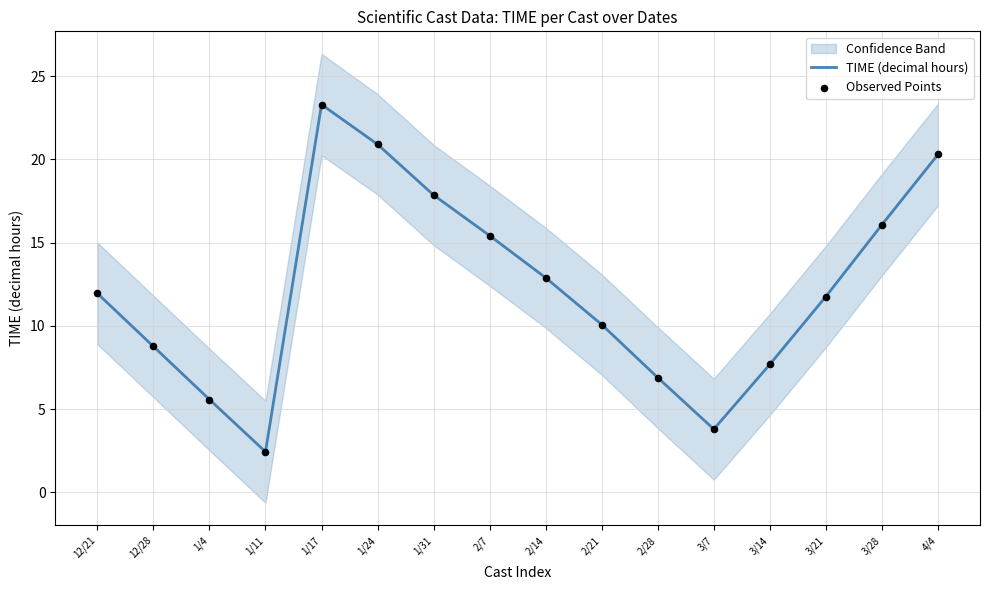

Which series has the largest Y range (max minus min)?

TIME (decimal hours)